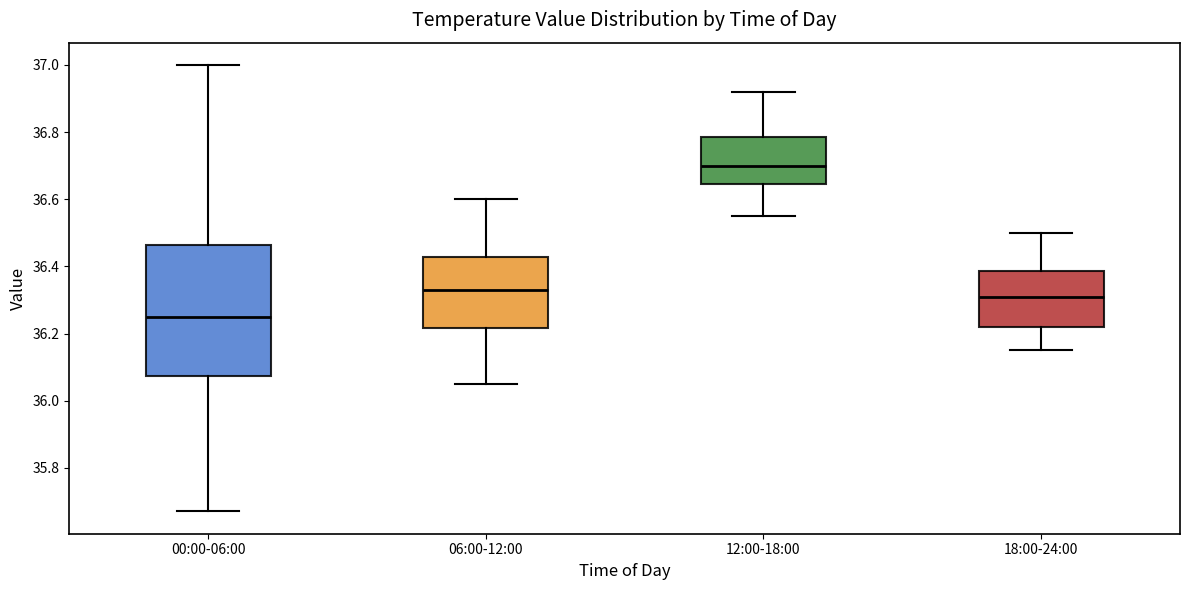

Reading left to right, transcribe this box plot: for each box, give where its median line is, the range the box spans, and where its two whiskers end, as read against the y-axis. The values are not printed on the chart, so give them approximately, as read against the axis.

00:00-06:00: median 36.26, box 36.08 to 36.46, whiskers 35.68 to 37.00
06:00-12:00: median 36.34, box 36.22 to 36.42, whiskers 36.06 to 36.60
12:00-18:00: median 36.70, box 36.64 to 36.78, whiskers 36.56 to 36.92
18:00-24:00: median 36.32, box 36.22 to 36.38, whiskers 36.16 to 36.50